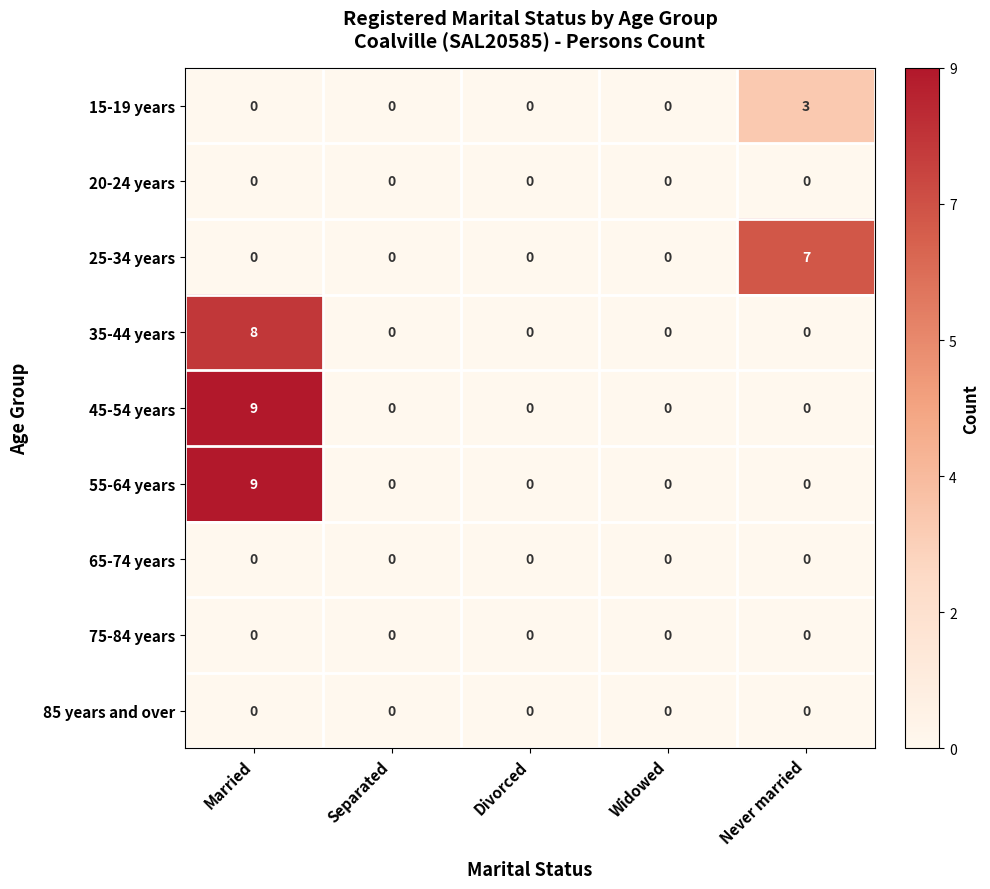

The value of 85 years and over at Never married is 0. True or false?

True